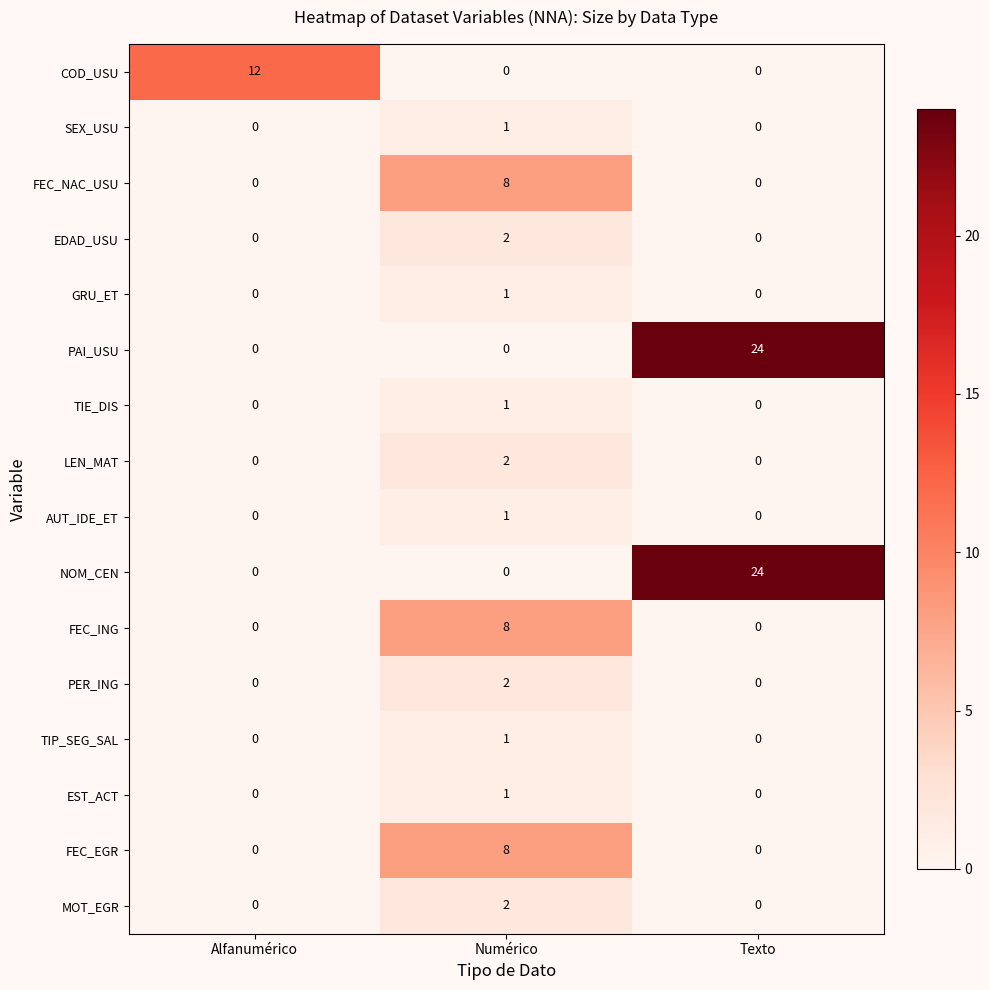

How many FEC_ING values are between 0 and 8?

3